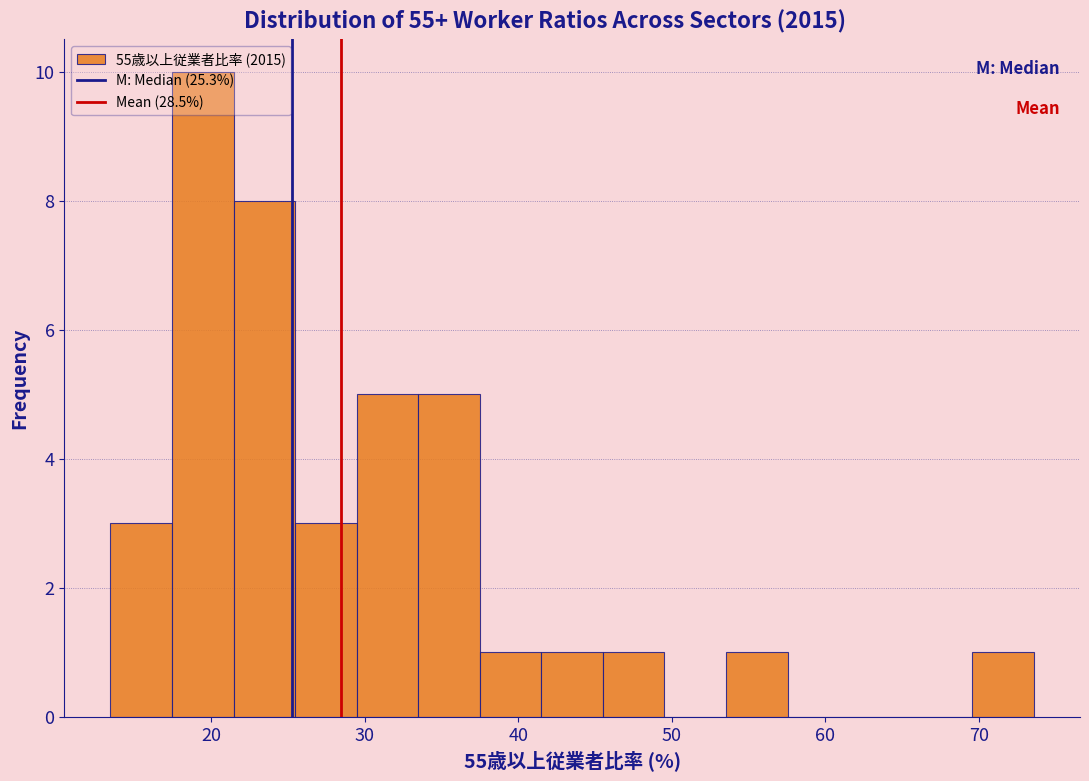

What is the height of the bar covering 70 to 74 on the x-axis? Neither the bar edges nor the heights are printed on the chart, so give them approximately, as read against the axes.

1